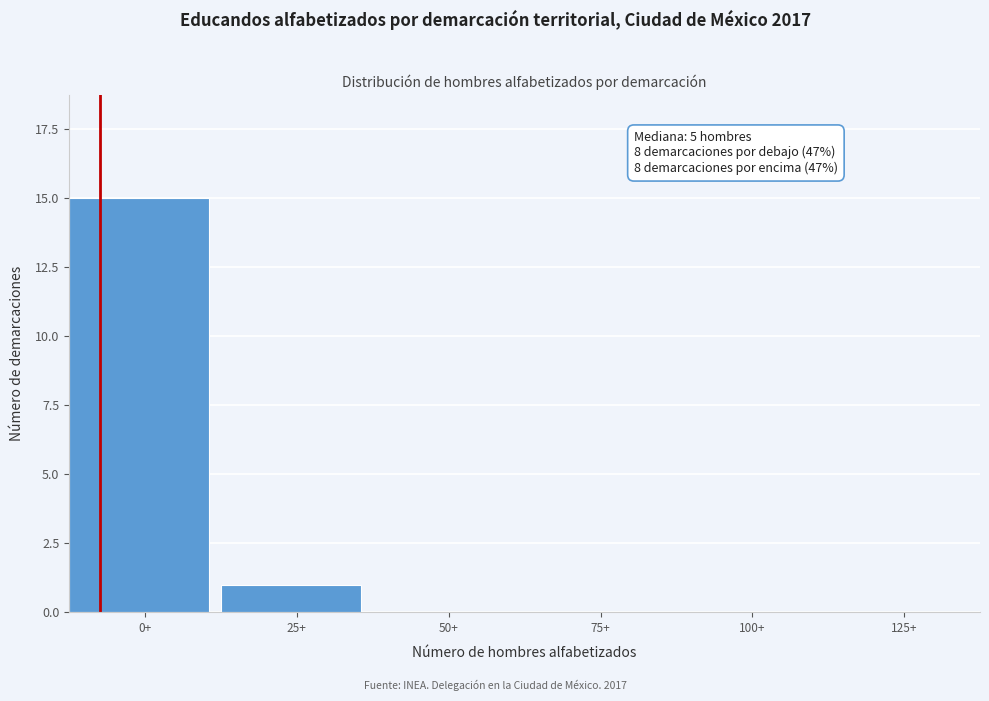

Reading left to right, transcribe all the data shown in this chart.

0+=15	25+=1	50+=0	75+=0	100+=0	125+=0